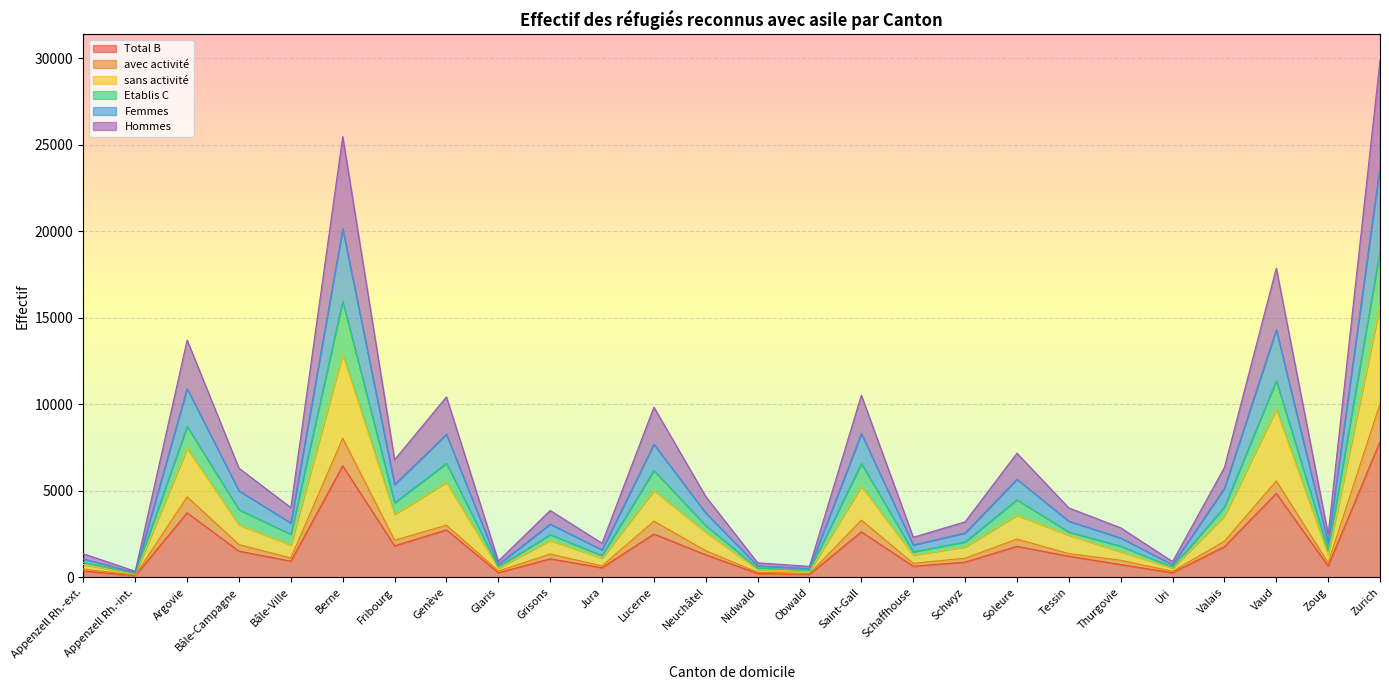

What is the label of the 18th point from the right?

Glaris